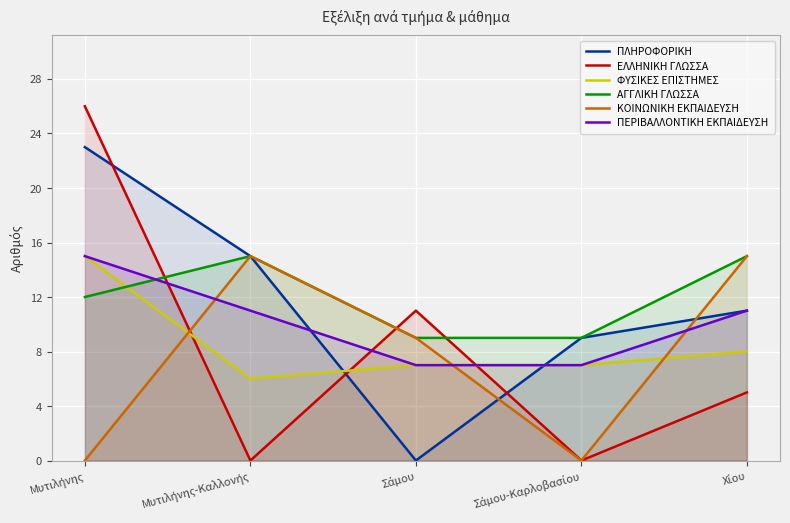

Where is ΠΛΗΡΟΦΟΡΙΚΗ nearest to the value 11?

Χίου